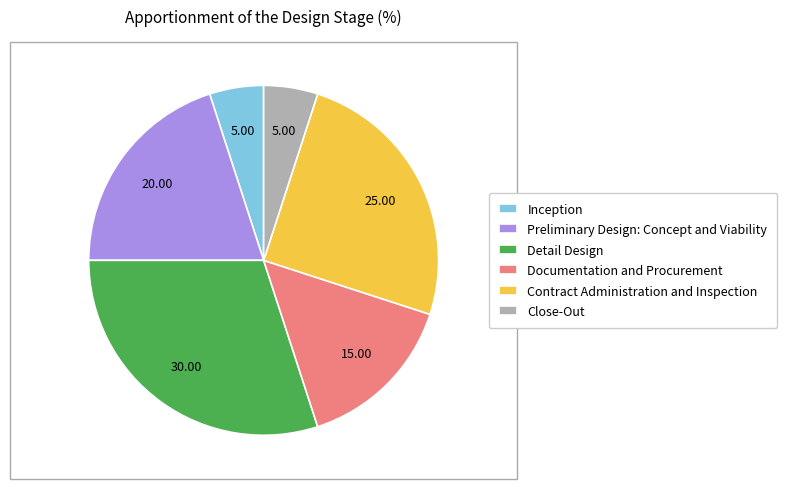

Between Contract Administration and Inspection and Inception, which is larger?

Contract Administration and Inspection